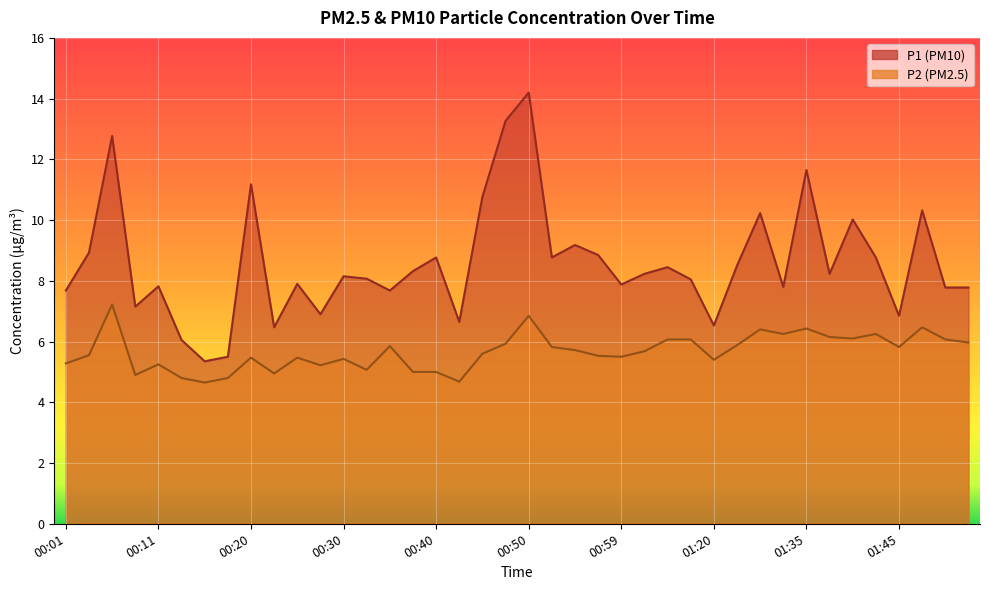

What is the sum of all P2 values?

226.6